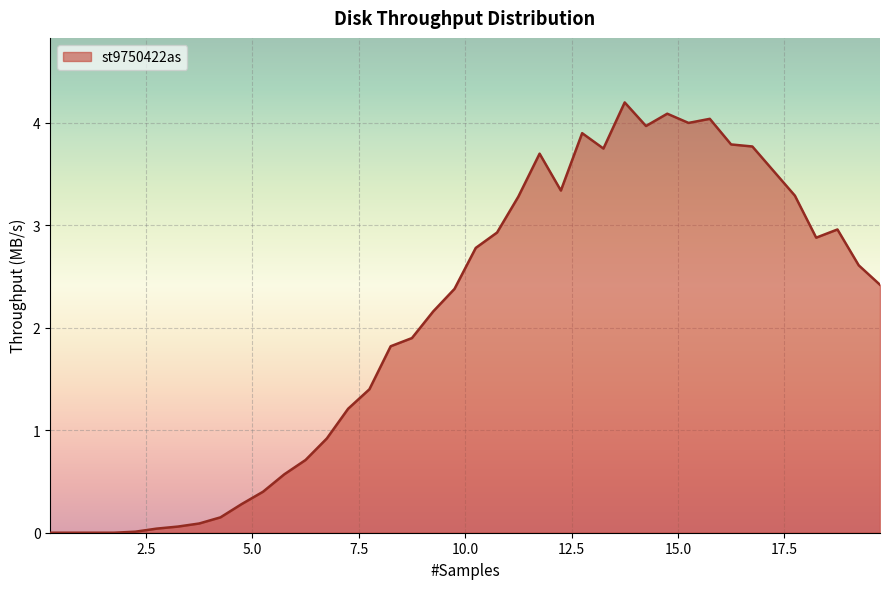

What is the difference between the second highest and second lowest values?

4.1